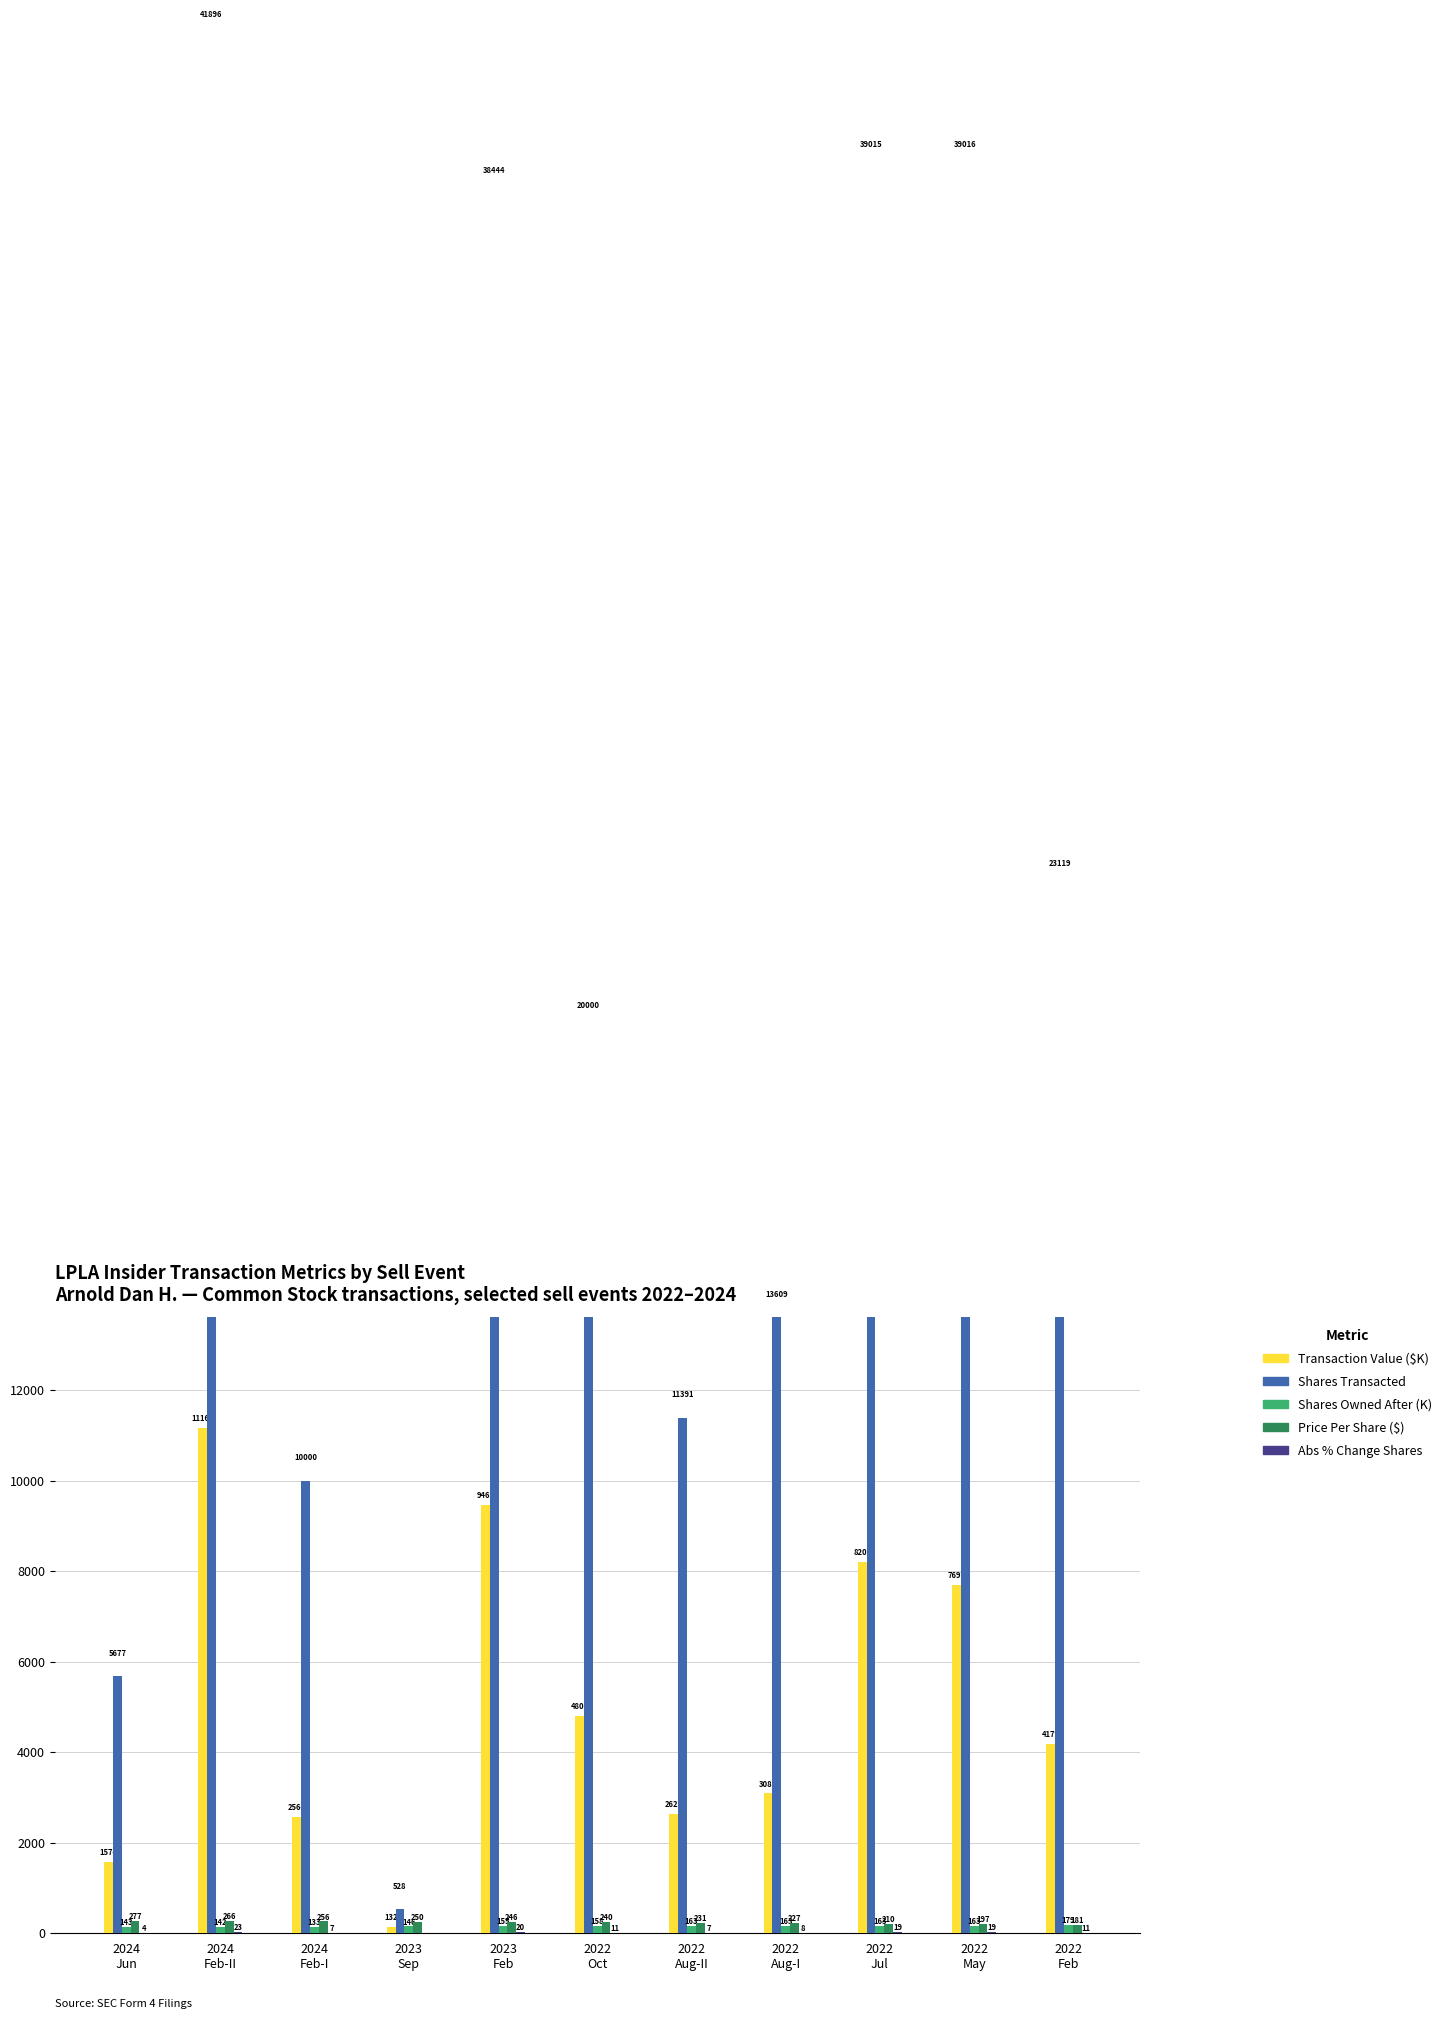

Between 2024
Jun and 2022
May, which series saw the biggest shift?

Shares Transacted